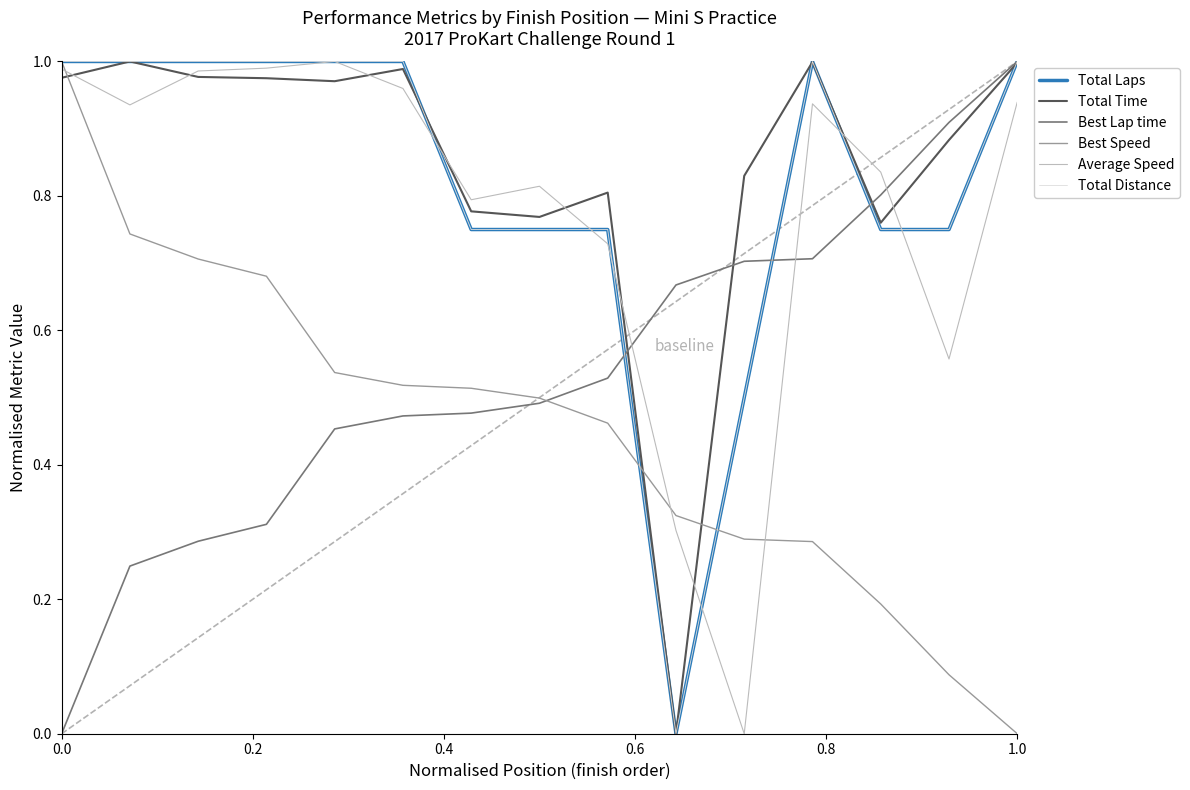

After their last crossing, which series has the higher values: Total Time or Best Lap time?

Best Lap time